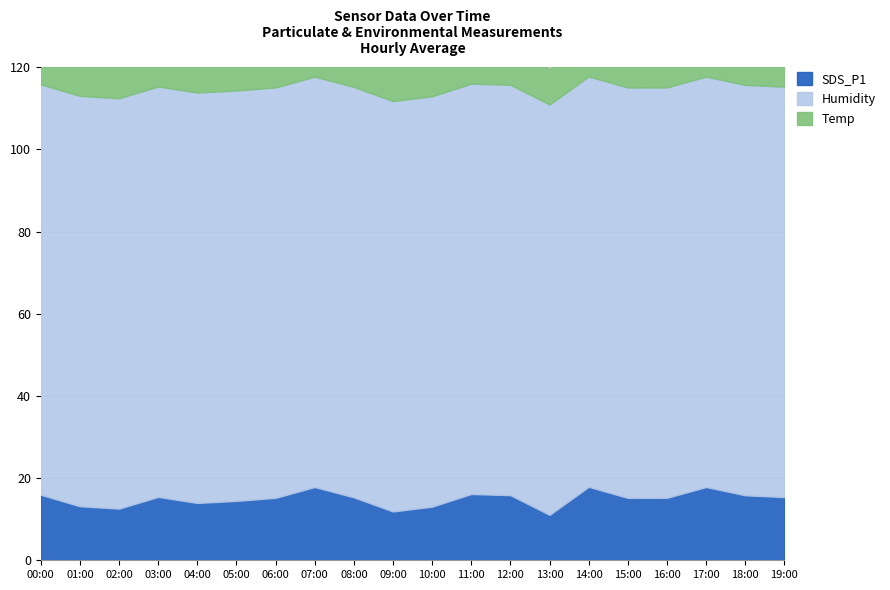

What is the value of the Temp point at the 12th from the left?

8.8